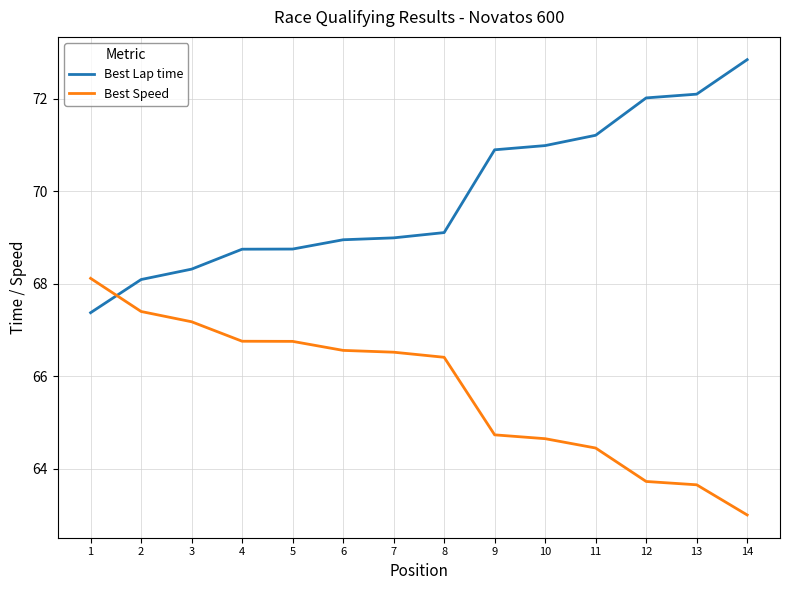

What is the difference between the maximum and minimum values in the Best Lap time series?

5.5